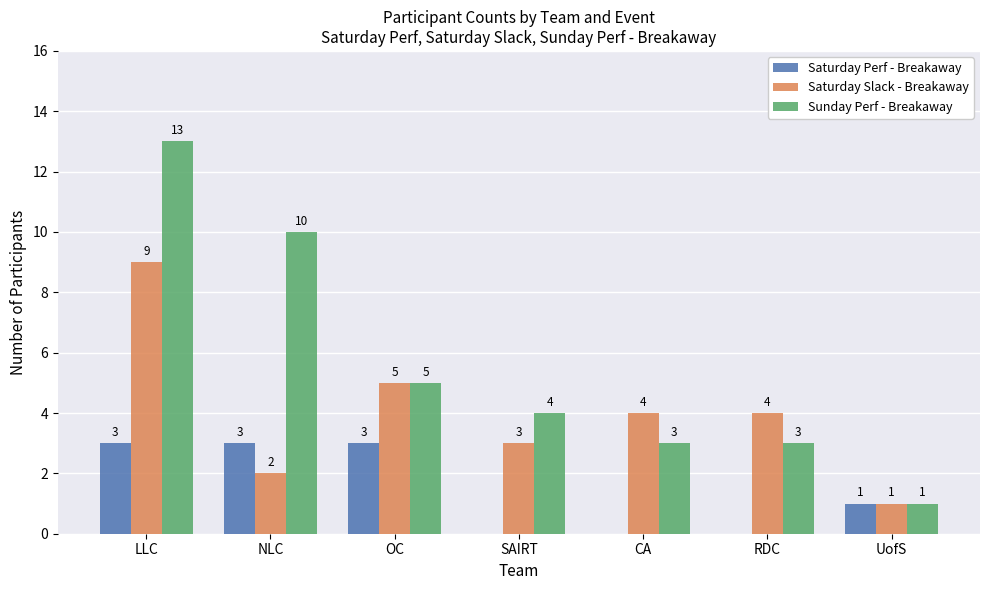

Is the value of Saturday Slack - Breakaway at NLC greater than the value of Sunday Perf - Breakaway at CA?

No